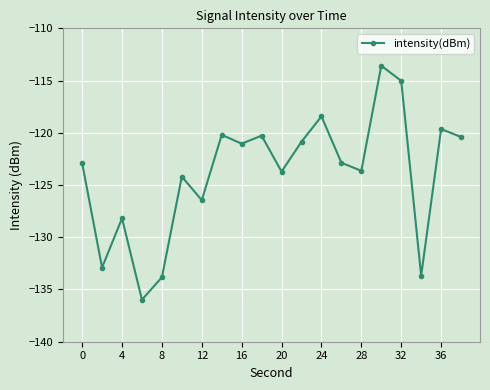

How many data points are above -122?

9